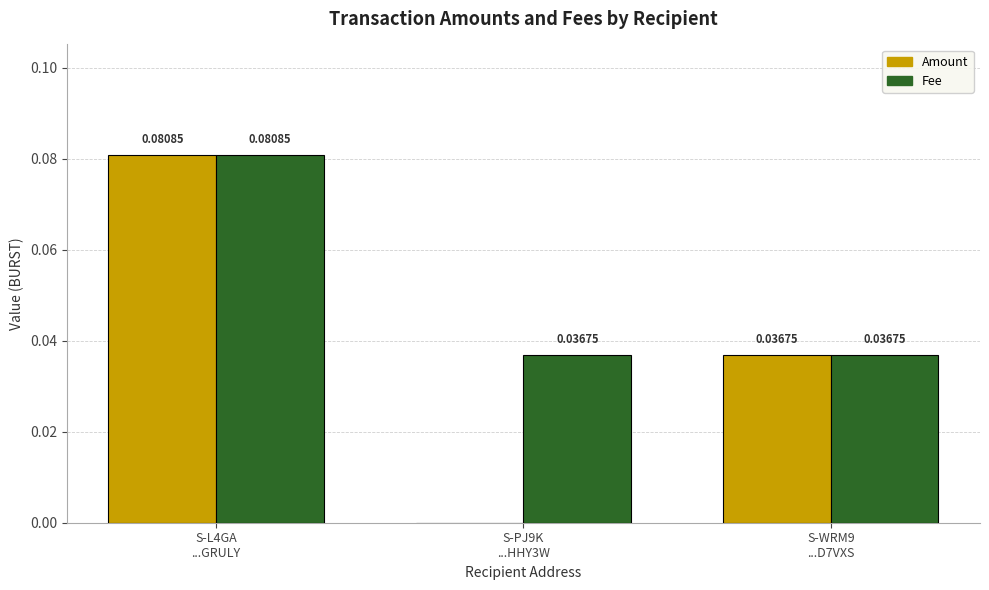

Which series has the largest total across all categories?

Fee